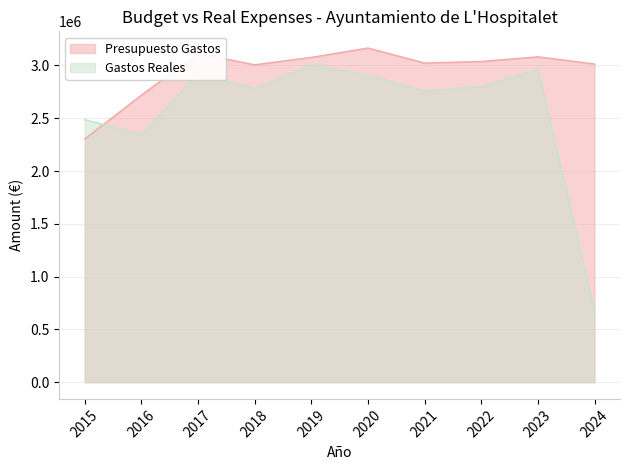

What is the difference between the second highest and second lowest values in the Gastos Reales series?

615136.4